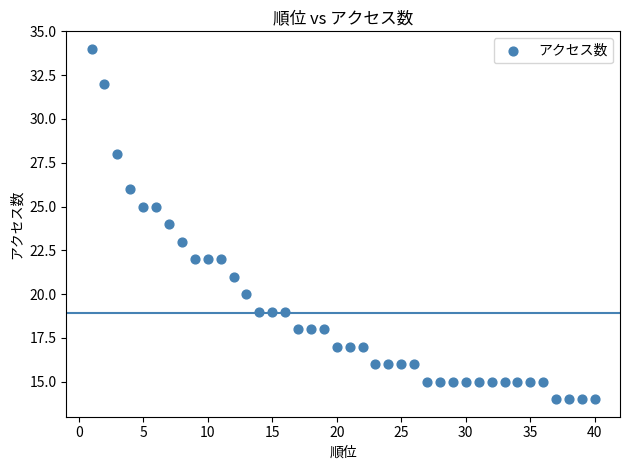

What is the range of X values (max minus min)?

39